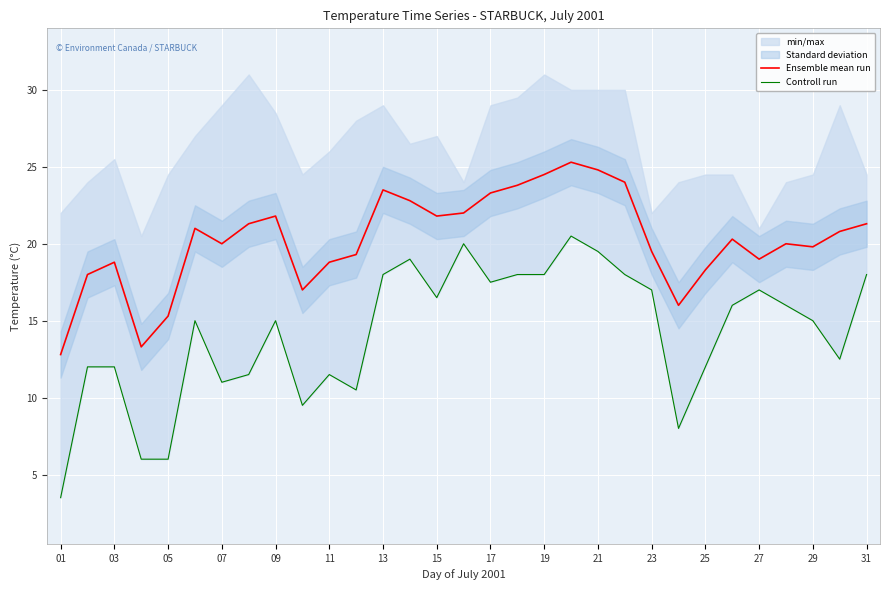

Is it true that Ensemble mean run equals 19.5 at 23?

True